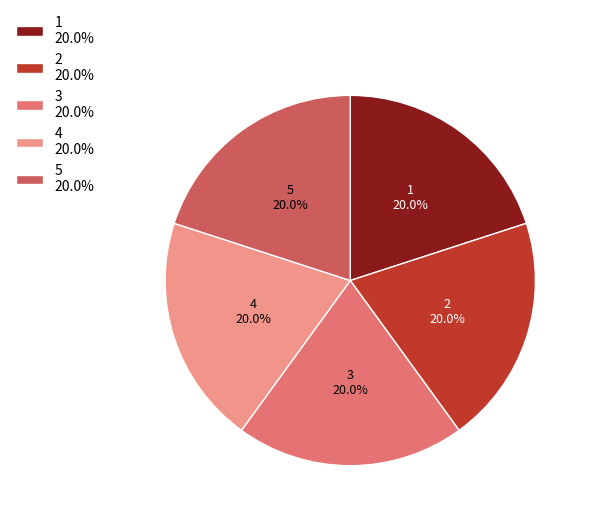

What percentage is NOT represented by 3?

80.0%